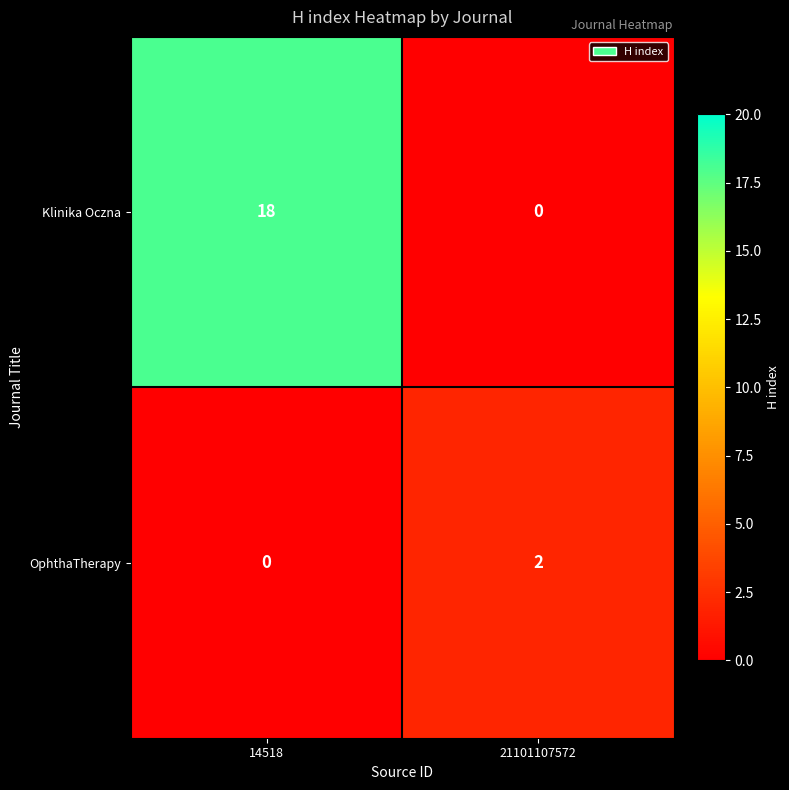

How many series are shown in this chart?

2